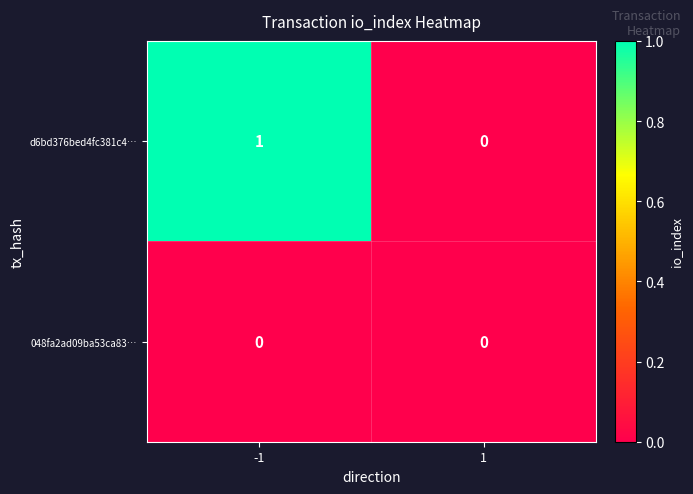

Which series has the widest spread of values?

d6bd376bed4fc381c4…